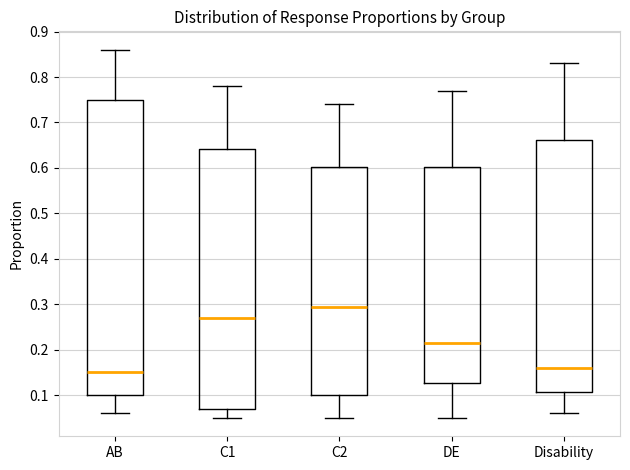

Reading left to right, read every box against the y-axis: the position of its median line, the range the box covers, and the ends of its whiskers. The values are not printed on the chart, so give them approximately, as read against the axis.

AB: median 0.15, box 0.10 to 0.75, whiskers 0.06 to 0.86
C1: median 0.27, box 0.07 to 0.64, whiskers 0.05 to 0.78
C2: median 0.30, box 0.10 to 0.60, whiskers 0.05 to 0.74
DE: median 0.22, box 0.13 to 0.60, whiskers 0.05 to 0.77
Disability: median 0.16, box 0.11 to 0.66, whiskers 0.06 to 0.83